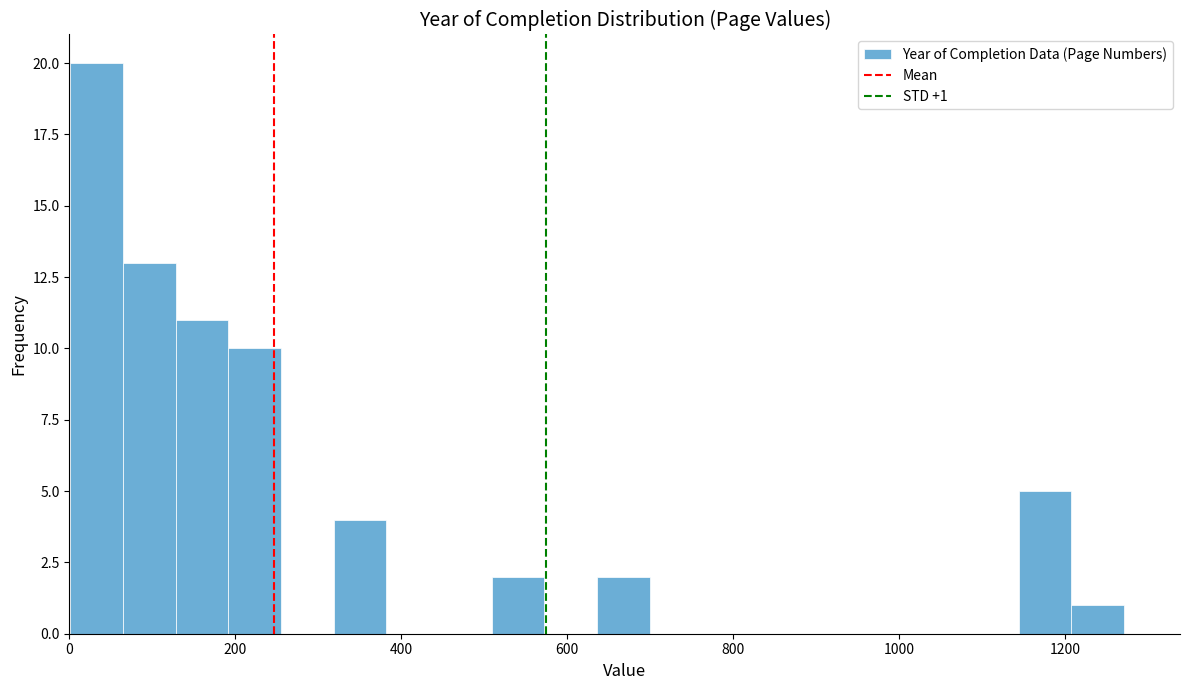

Read against the x-axis, roughly where is the centre of the tallest bar?

40